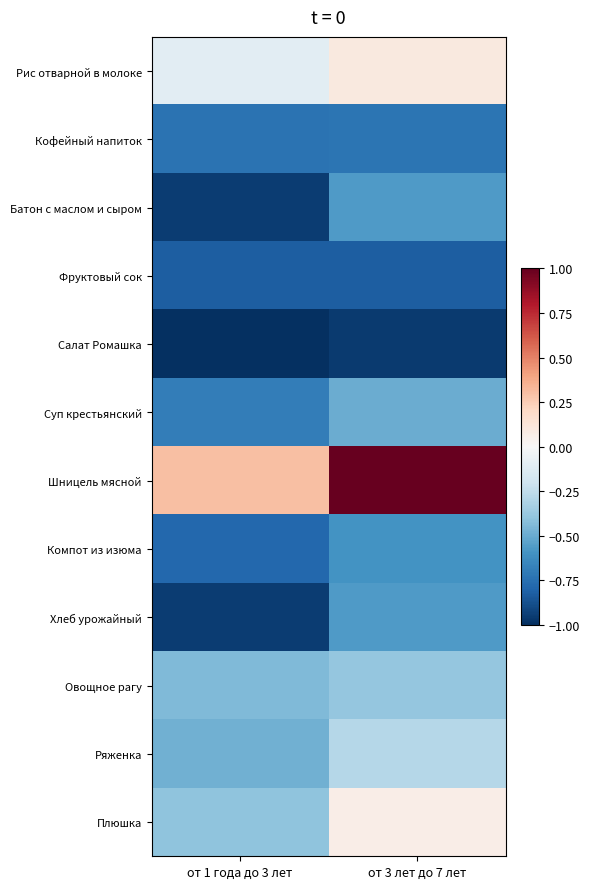

Reading left to right, what are all the values shown in this chart?

Рис отварной в молоке: от 1 года до 3 лет=-0.1	от 3 лет до 7 лет=0.1
Кофейный напиток: от 1 года до 3 лет=-0.7	от 3 лет до 7 лет=-0.7
Батон с маслом и сыром: от 1 года до 3 лет=-1.0	от 3 лет до 7 лет=-0.6
Фруктовый сок: от 1 года до 3 лет=-0.8	от 3 лет до 7 лет=-0.8
Салат Ромашка: от 1 года до 3 лет=-1.0	от 3 лет до 7 лет=-1.0
Суп крестьянский: от 1 года до 3 лет=-0.7	от 3 лет до 7 лет=-0.5
Шницель мясной: от 1 года до 3 лет=0.3	от 3 лет до 7 лет=1.0
Компот из изюма: от 1 года до 3 лет=-0.8	от 3 лет до 7 лет=-0.6
Хлеб урожайный: от 1 года до 3 лет=-1.0	от 3 лет до 7 лет=-0.6
Овощное рагу: от 1 года до 3 лет=-0.4	от 3 лет до 7 лет=-0.4
Ряженка: от 1 года до 3 лет=-0.5	от 3 лет до 7 лет=-0.3
Плюшка: от 1 года до 3 лет=-0.4	от 3 лет до 7 лет=0.1